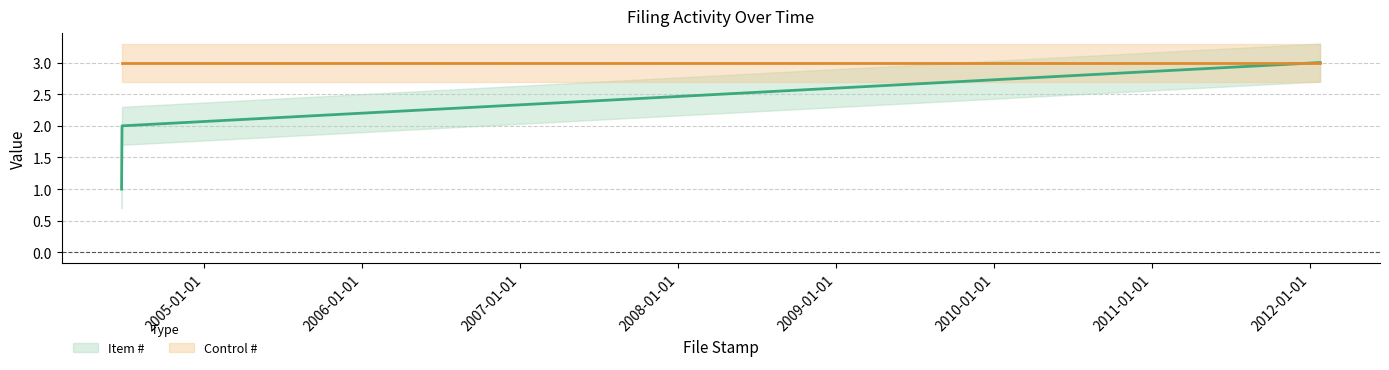

Does the chart have visible grid lines?

Yes